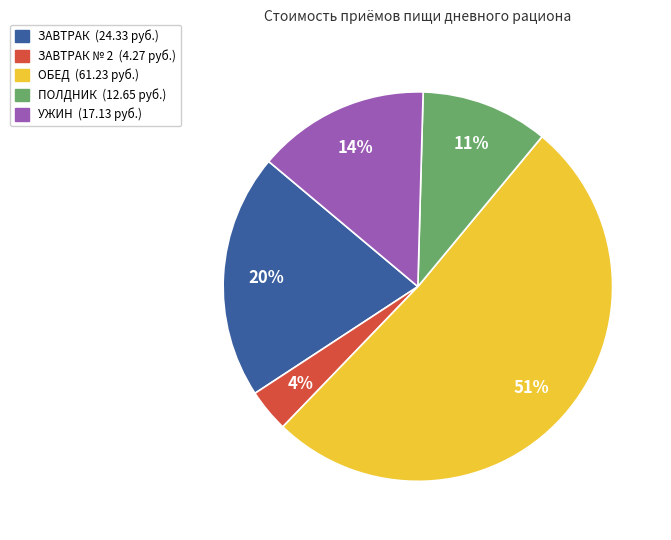

Does any single category account for the majority?

Yes